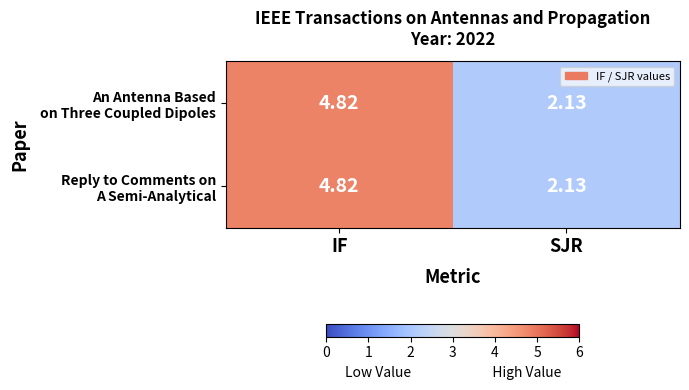

At which category does the chart reach its peak across all series?

IF